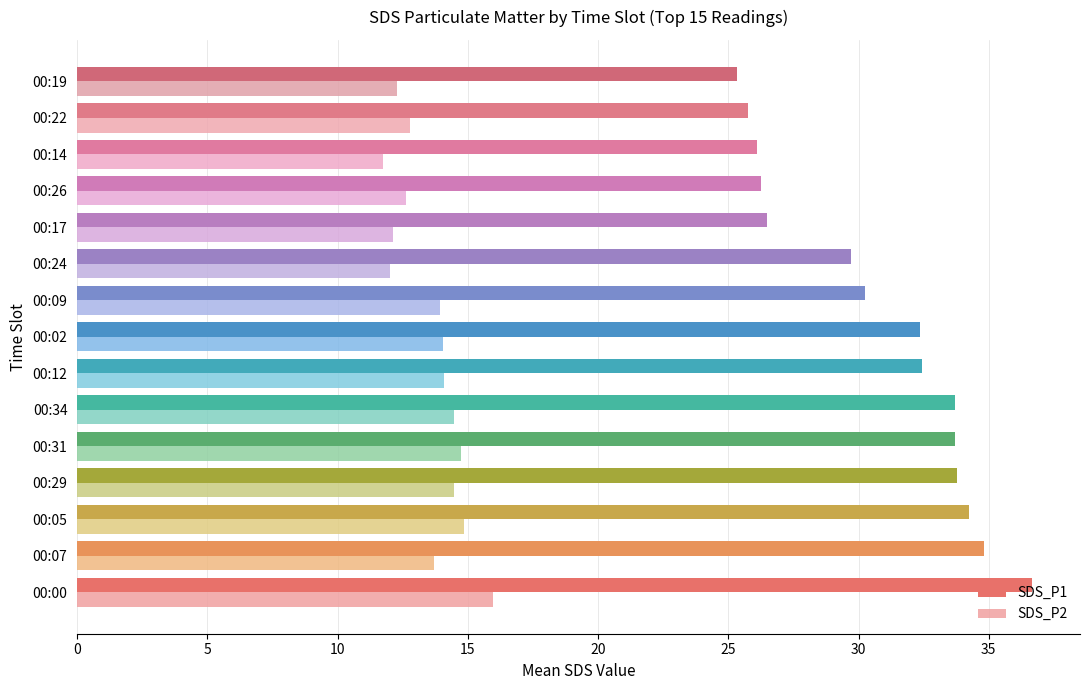

Which series has the widest spread of values?

SDS_P1